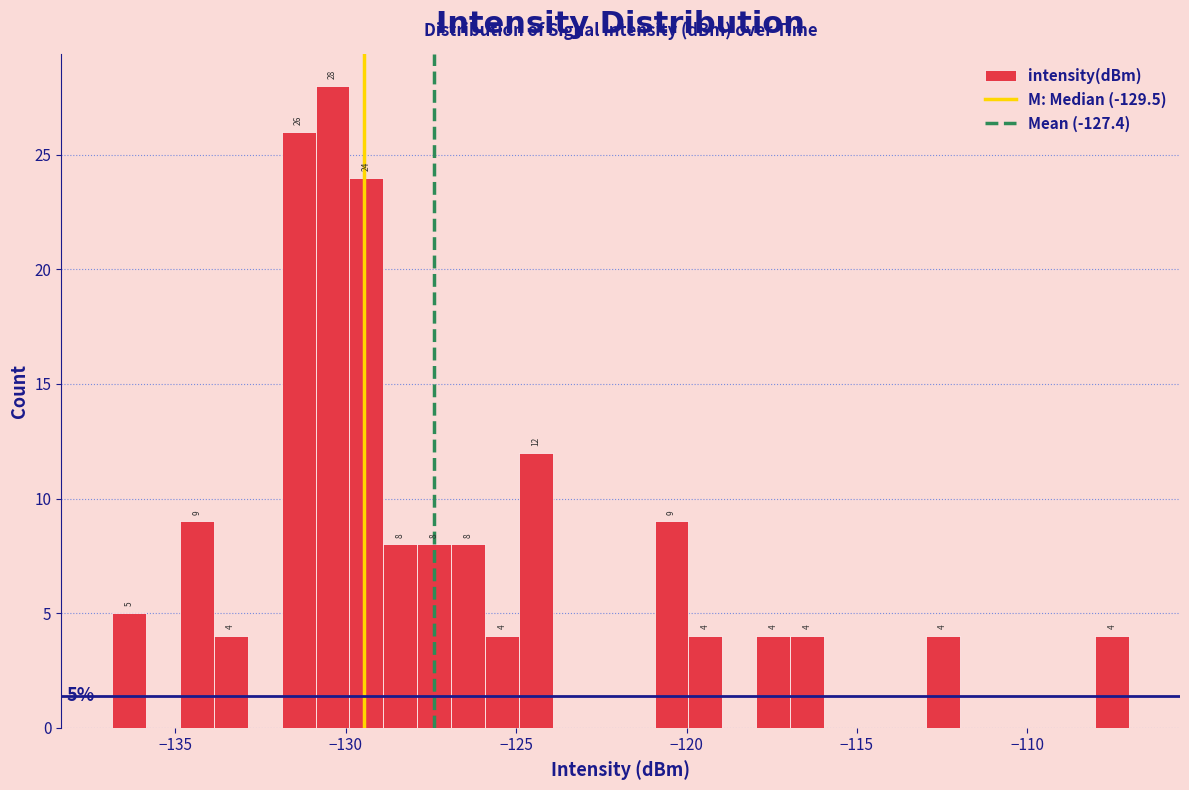

Around what value on the x-axis is the tallest bar? Give the approximate position of its centre, as read against the axis.

-130.5